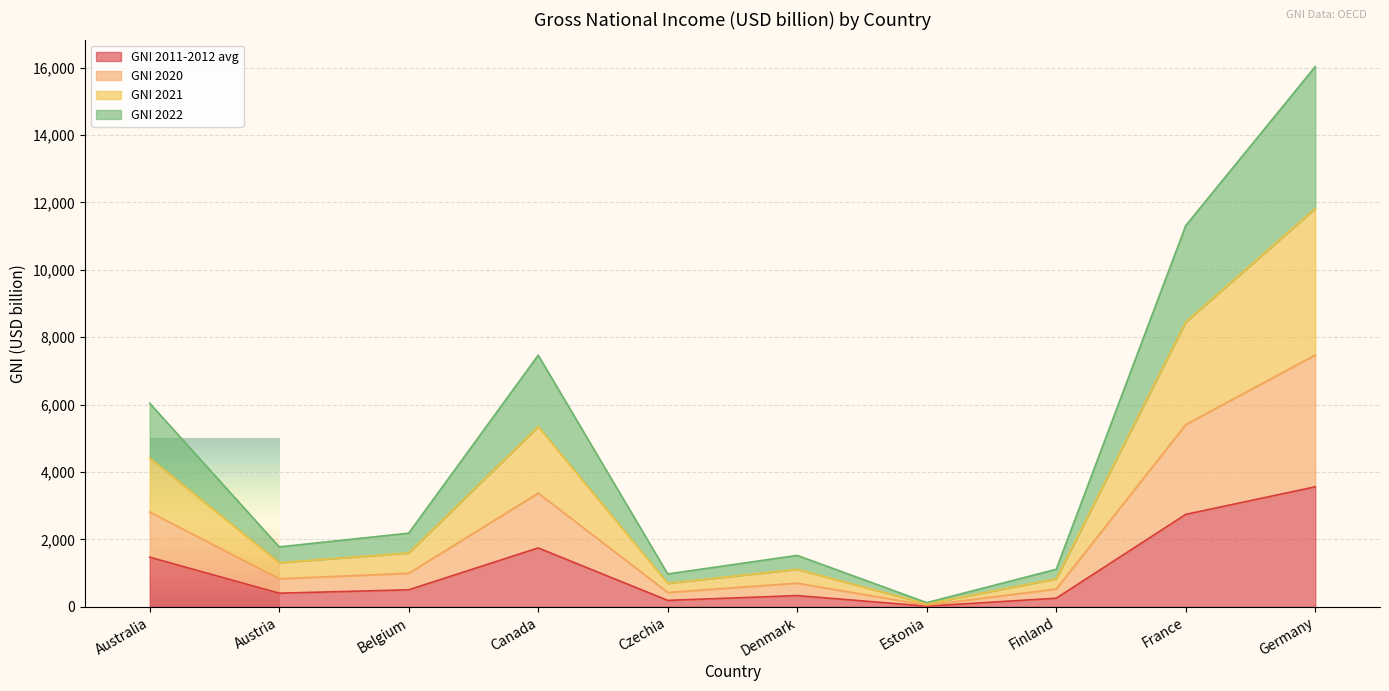

True or false: GNI 2011-2012 avg has a value of 505.6 at Belgium.

True